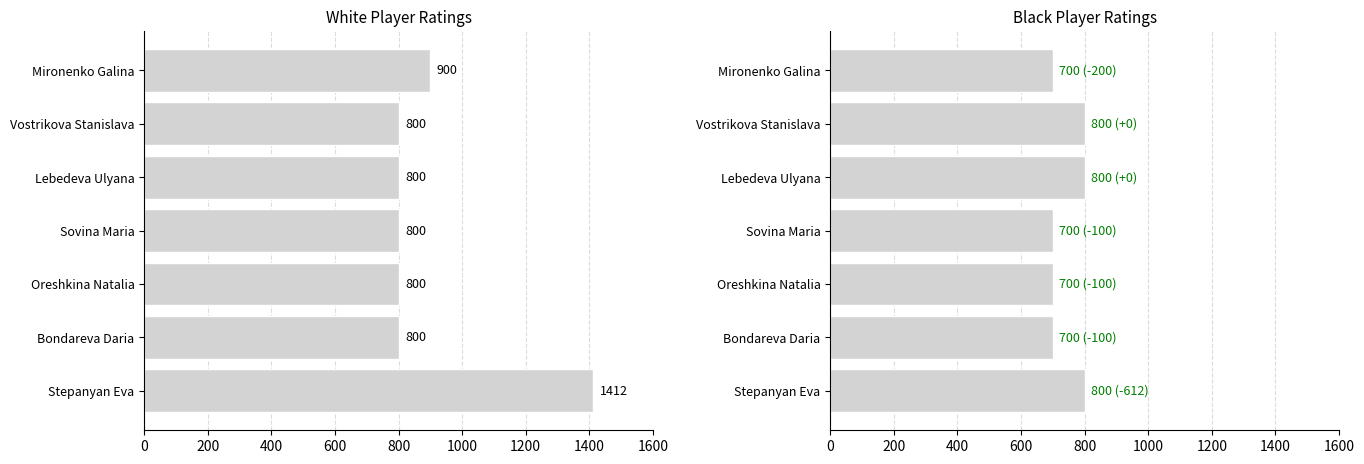

Reading left to right, transcribe all the data shown in this chart.

White Rating: 1412	800	800	800	800	800	900
Black Rating: 800	700	700	700	800	800	700